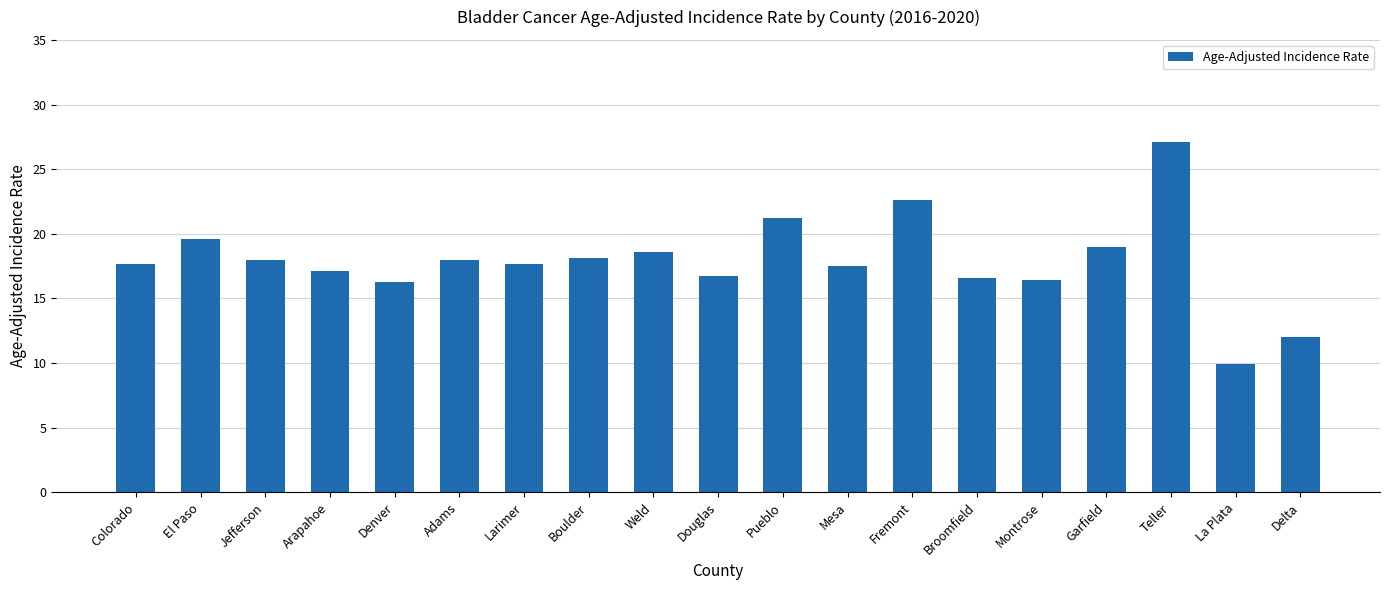

What is the minimum value shown in the chart?

9.9